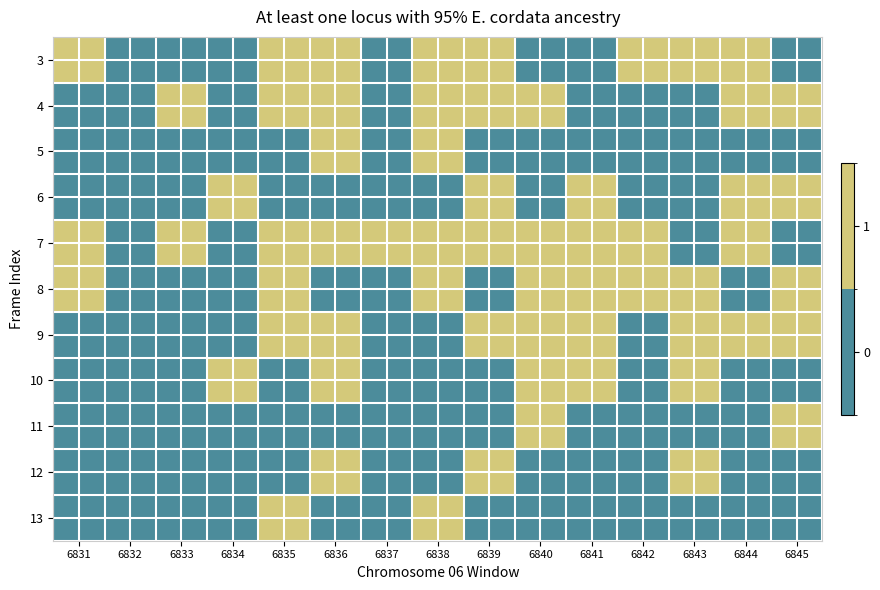

Reading left to right, transcribe all the data shown in this chart.

3: 6831=1	6832=0	6833=0	6834=0	6835=1	6836=1	6837=0	6838=1	6839=1	6840=0	6841=0	6842=1	6843=1	6844=1	6845=0
4: 6831=0	6832=0	6833=1	6834=0	6835=1	6836=1	6837=0	6838=1	6839=1	6840=1	6841=0	6842=0	6843=0	6844=1	6845=1
5: 6831=0	6832=0	6833=0	6834=0	6835=0	6836=1	6837=0	6838=1	6839=0	6840=0	6841=0	6842=0	6843=0	6844=0	6845=0
6: 6831=0	6832=0	6833=0	6834=1	6835=0	6836=0	6837=0	6838=0	6839=1	6840=0	6841=1	6842=0	6843=0	6844=1	6845=1
7: 6831=1	6832=0	6833=1	6834=0	6835=1	6836=1	6837=1	6838=1	6839=1	6840=1	6841=1	6842=1	6843=0	6844=1	6845=0
8: 6831=1	6832=0	6833=0	6834=0	6835=1	6836=0	6837=0	6838=1	6839=0	6840=1	6841=1	6842=1	6843=1	6844=0	6845=1
9: 6831=0	6832=0	6833=0	6834=0	6835=1	6836=1	6837=0	6838=0	6839=1	6840=1	6841=1	6842=0	6843=1	6844=1	6845=1
10: 6831=0	6832=0	6833=0	6834=1	6835=0	6836=1	6837=0	6838=0	6839=0	6840=1	6841=1	6842=0	6843=1	6844=0	6845=0
11: 6831=0	6832=0	6833=0	6834=0	6835=0	6836=0	6837=0	6838=0	6839=0	6840=1	6841=0	6842=0	6843=0	6844=0	6845=1
12: 6831=0	6832=0	6833=0	6834=0	6835=0	6836=1	6837=0	6838=0	6839=1	6840=0	6841=0	6842=0	6843=1	6844=0	6845=0
13: 6831=0	6832=0	6833=0	6834=0	6835=1	6836=0	6837=0	6838=1	6839=0	6840=0	6841=0	6842=0	6843=0	6844=0	6845=0